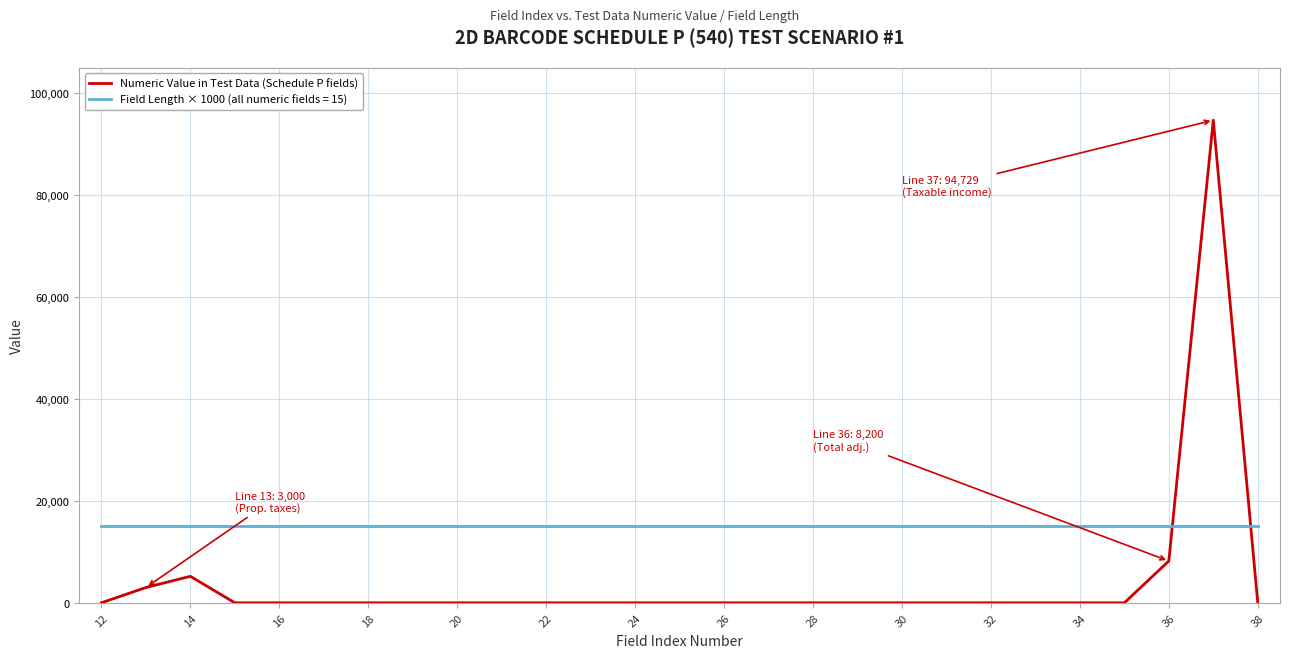

Which series has the widest spread of values?

Numeric Value in Test Data (Schedule P fields)